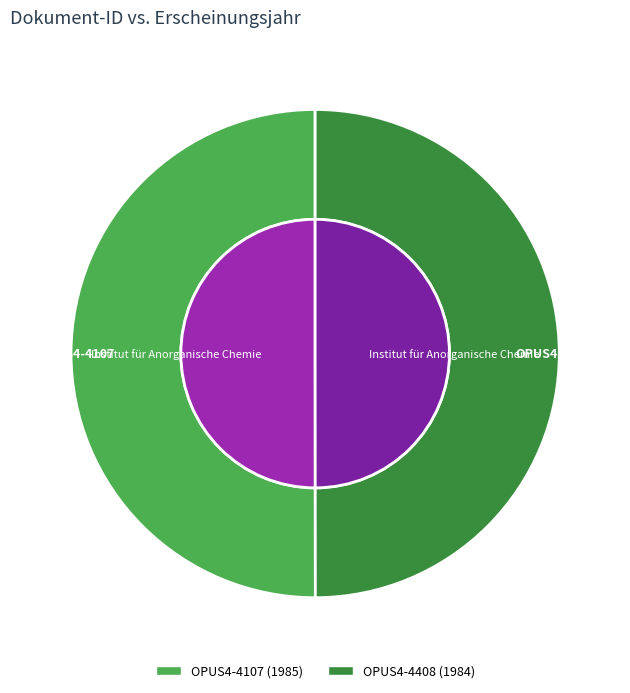

Is the sum of OPUS4-4408 and OPUS4-4107 greater than half?

Yes